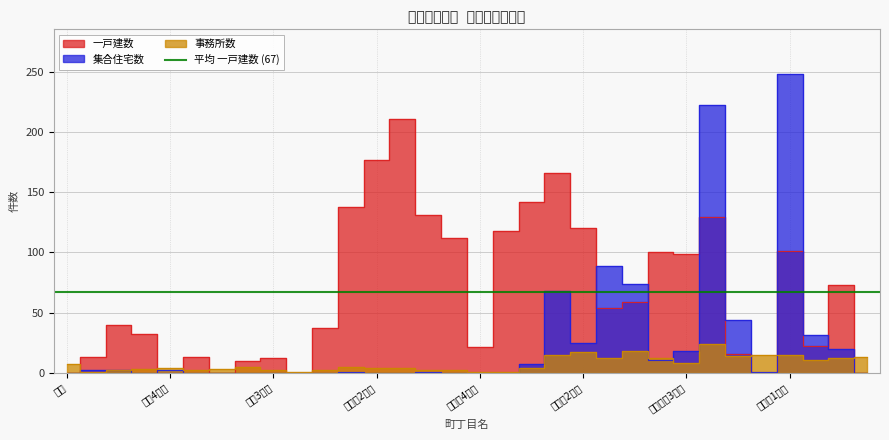

At 西寺6丁目, list the series in order from largest to smallest.

一戸建数, 事務所数, 集合住宅数